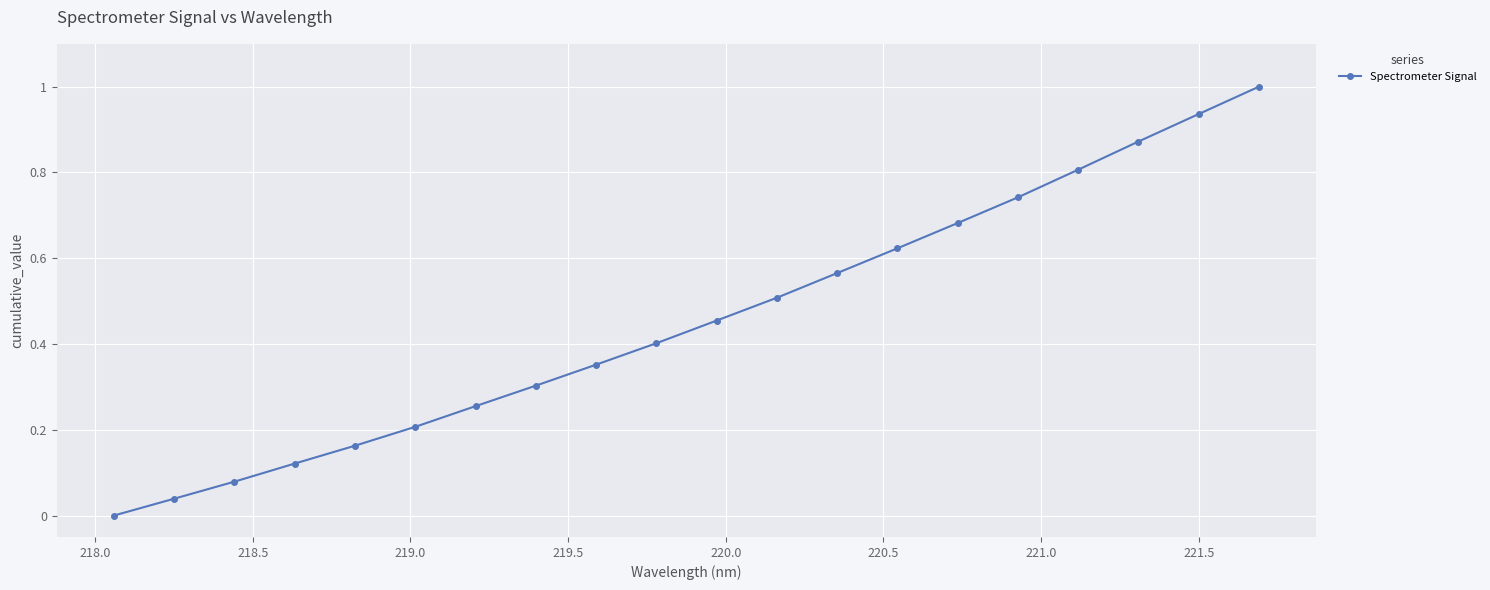

True or false: there are more than 0 points higher than both neighbors.

False